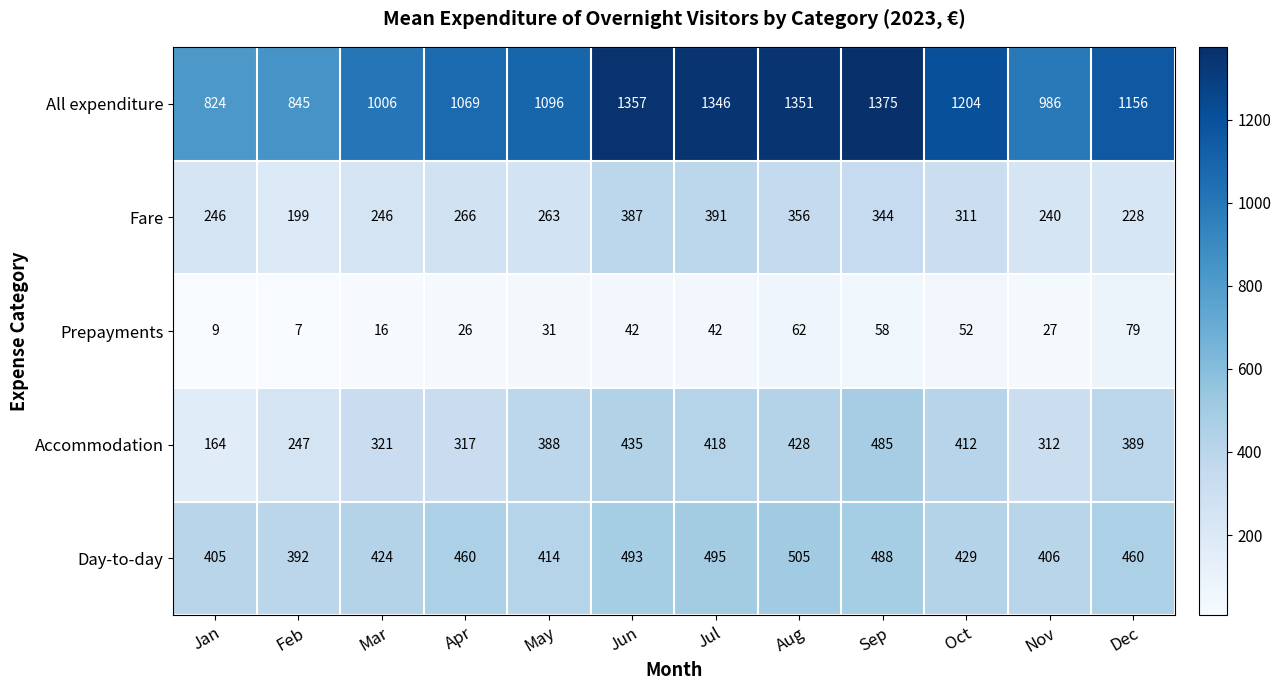

What is the difference between the maximum and minimum values in the Day-to-day series?

113